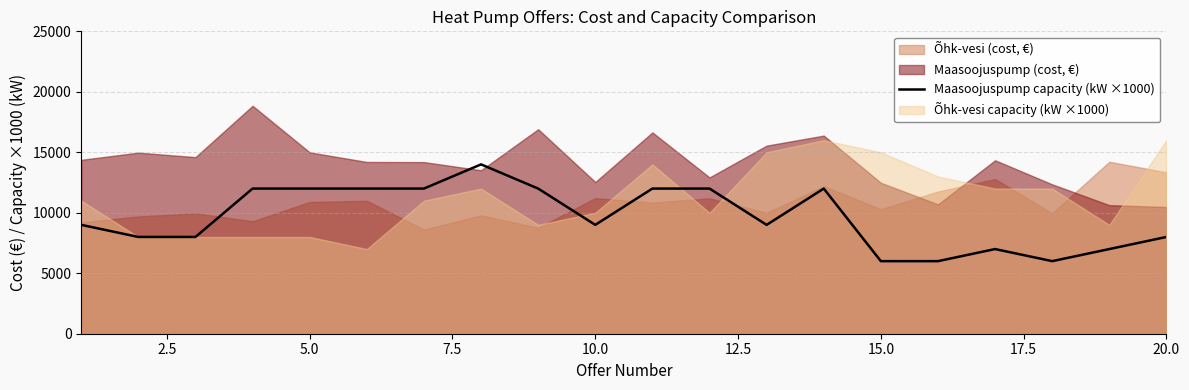

True or false: there are more than 0 points higher than both neighbors.

True